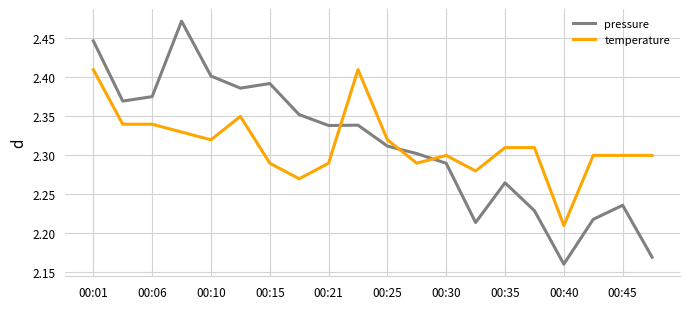

List the series in order of their peak value, highest first.

pressure, temperature